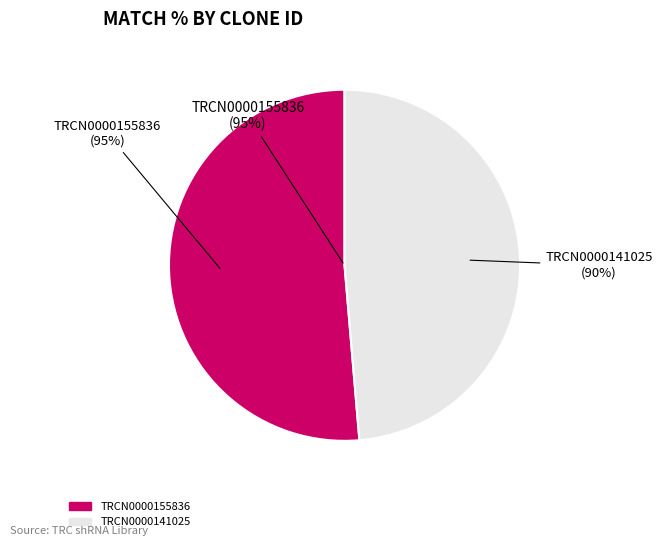

To the nearest percent, what portion does TRCN0000155836 represent?

51%